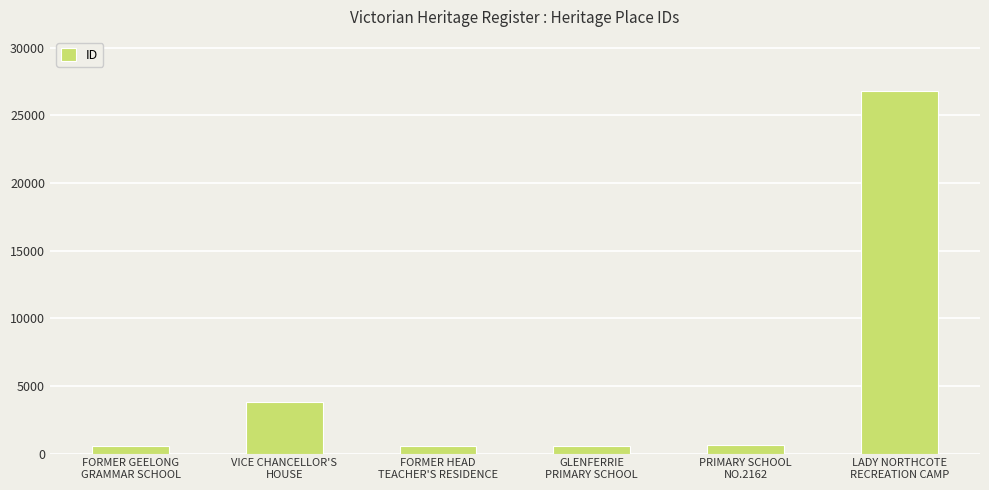

What is the approximate value at PRIMARY SCHOOL
NO.2162?

662